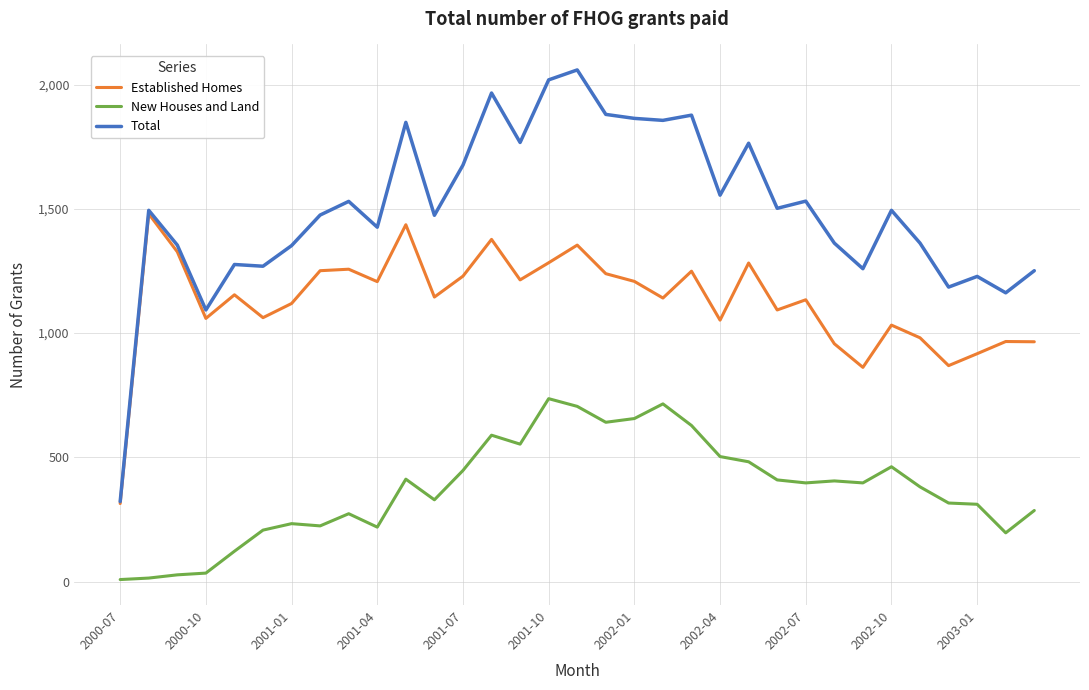

What is the greatest value displayed?

2059